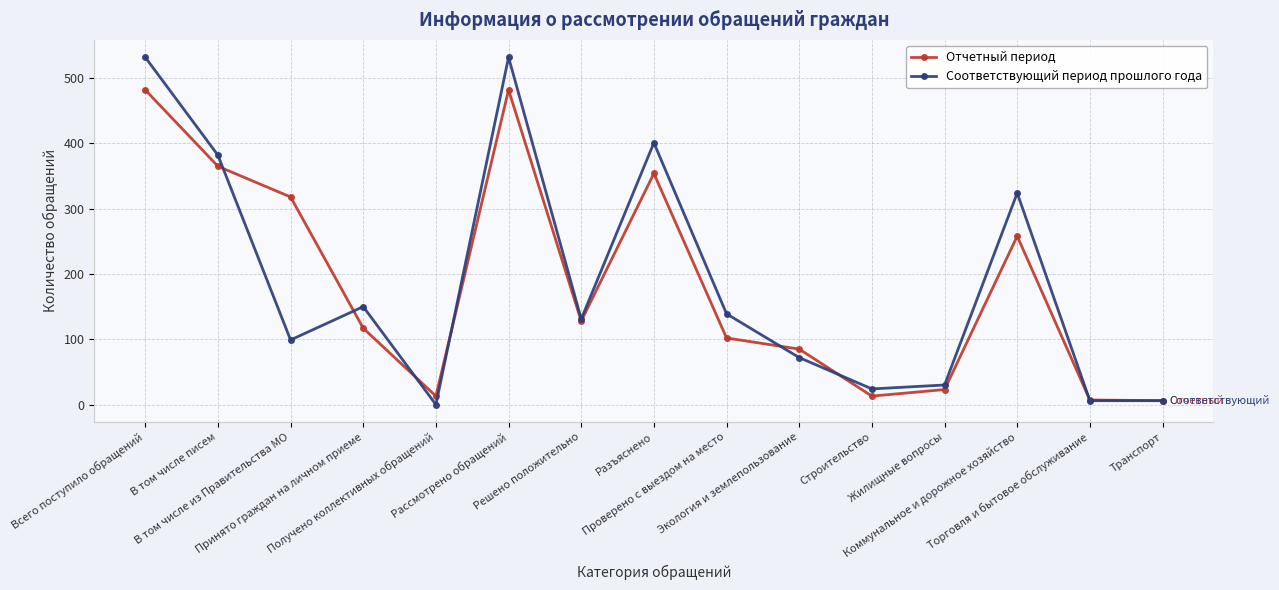

What is the label of the 3rd point from the right?

Коммунальное и дорожное хозяйство